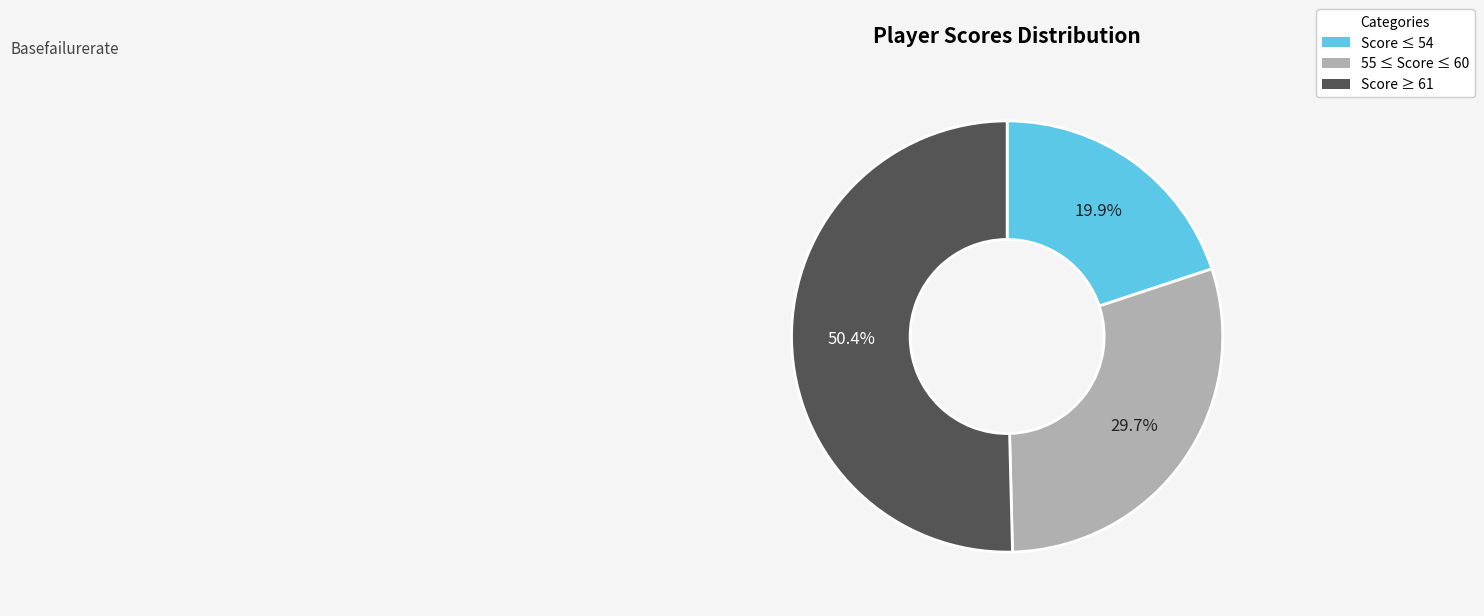

What is the ratio of the value at 55 ≤ Score ≤ 60 to the value at Score ≥ 61?

0.6